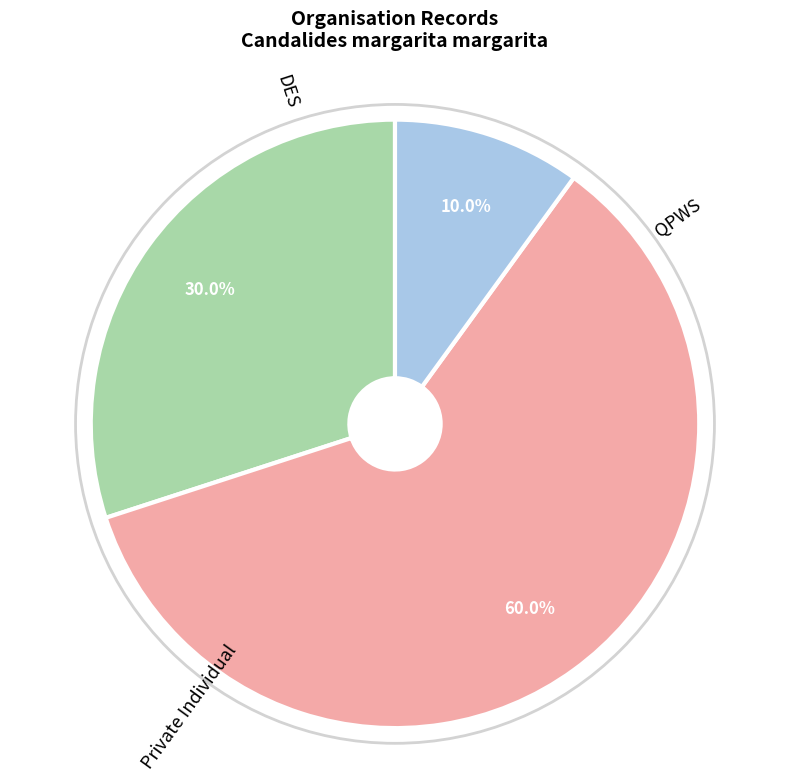

How many slices are in this pie chart?

3